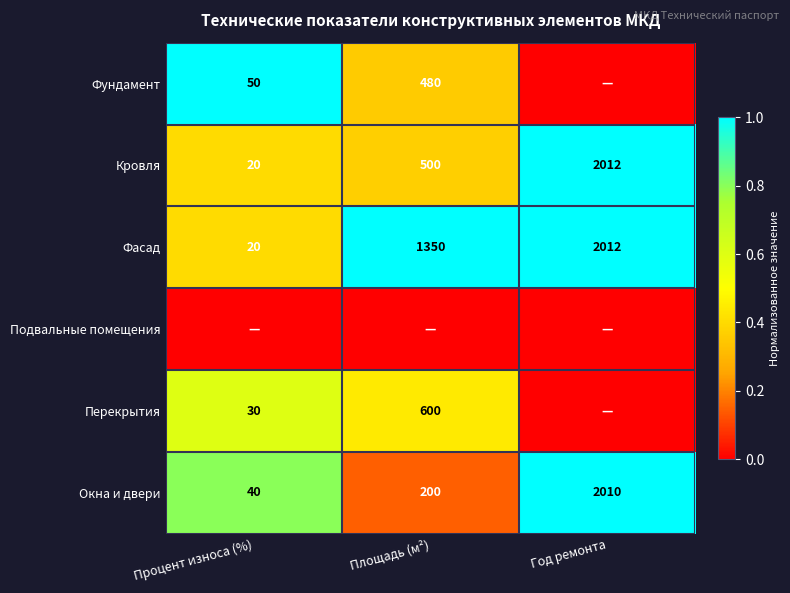

Read the Кровля value at Год ремонта, to the nearest 10.

2010